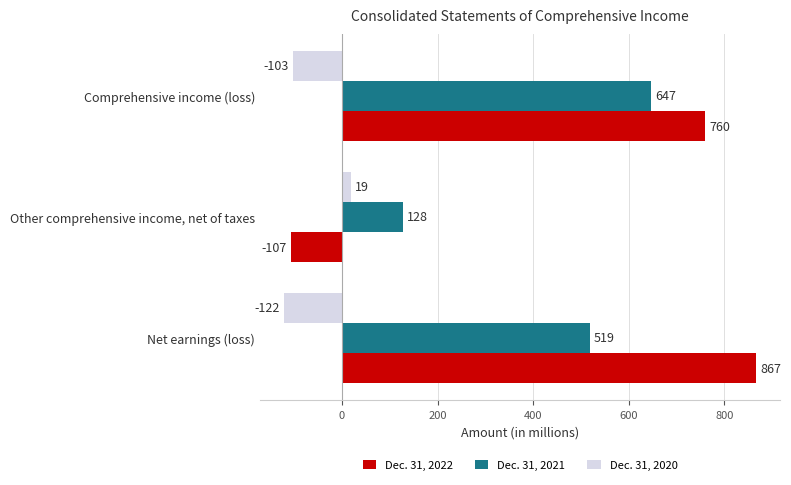

How many data points in Dec. 31, 2021 are less than 519?

1